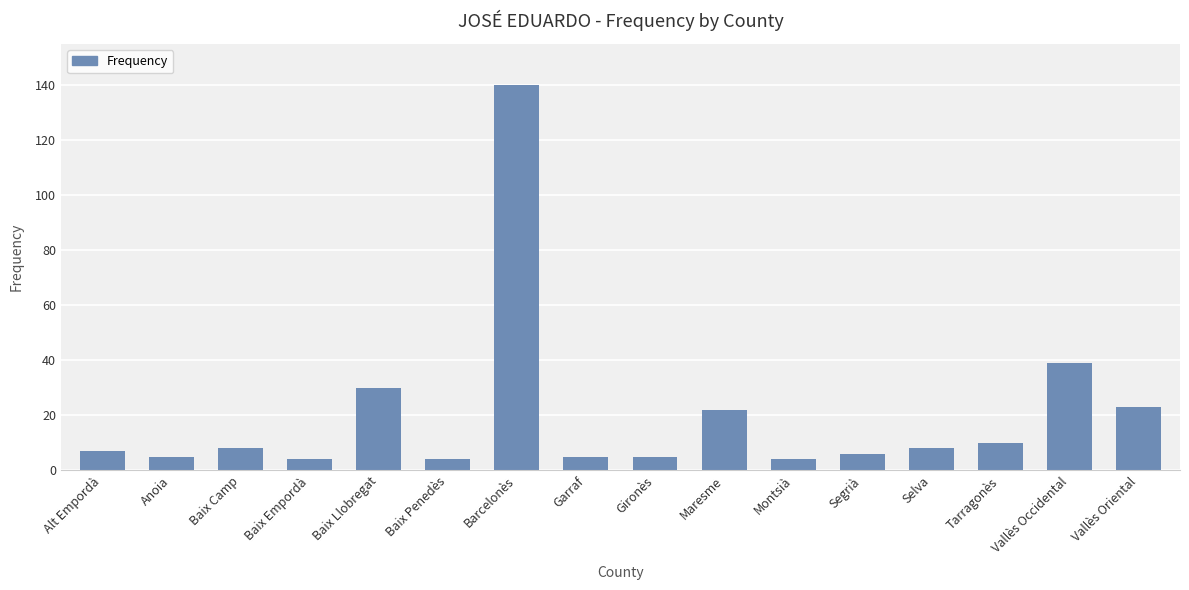

What value does the data have at Segrià?

6